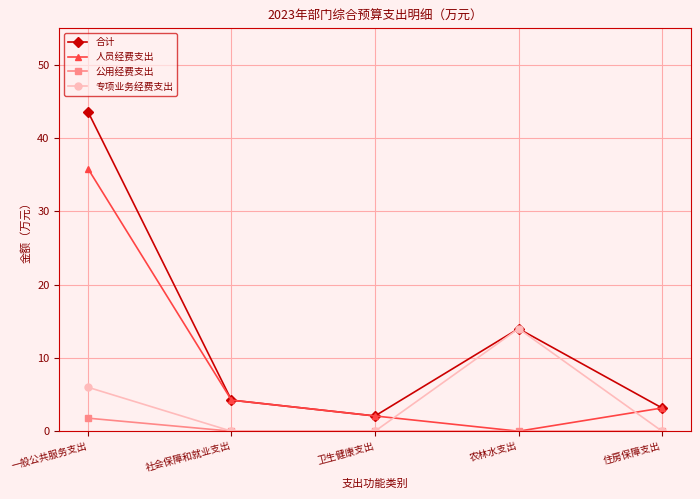

Is the value of 专项业务经费支出 at 农林水支出 greater than the value of 人员经费支出 at 卫生健康支出?

Yes